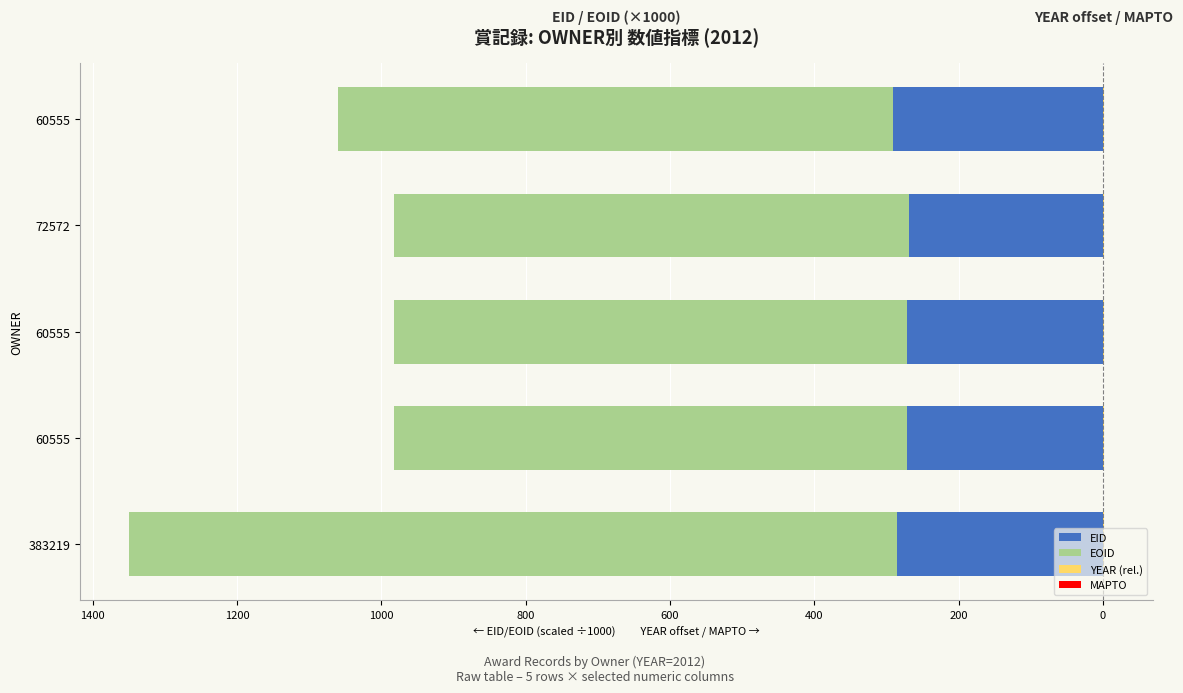

What are all the series names shown in the legend?

EID, EOID, YEAR (rel.), MAPTO